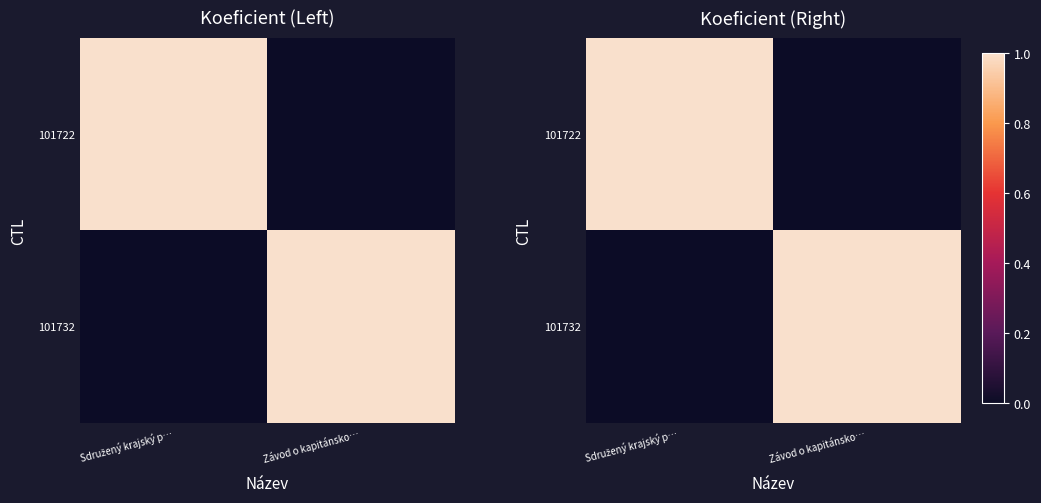

What is the sum of the 101722 values at Sdružený krajský p… and Závod o kapitánsko…?

1